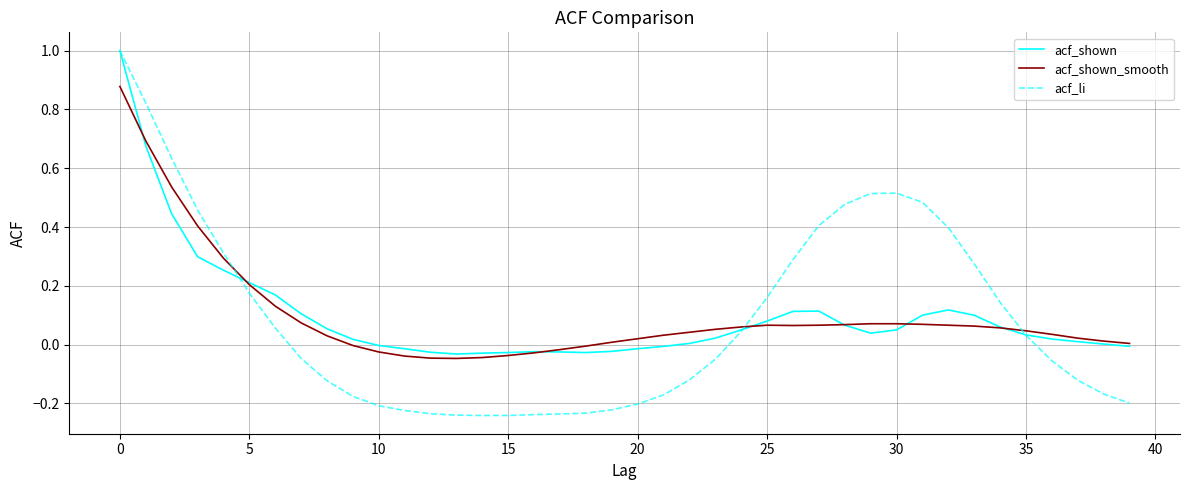

Which series has the widest spread of values?

acf_li